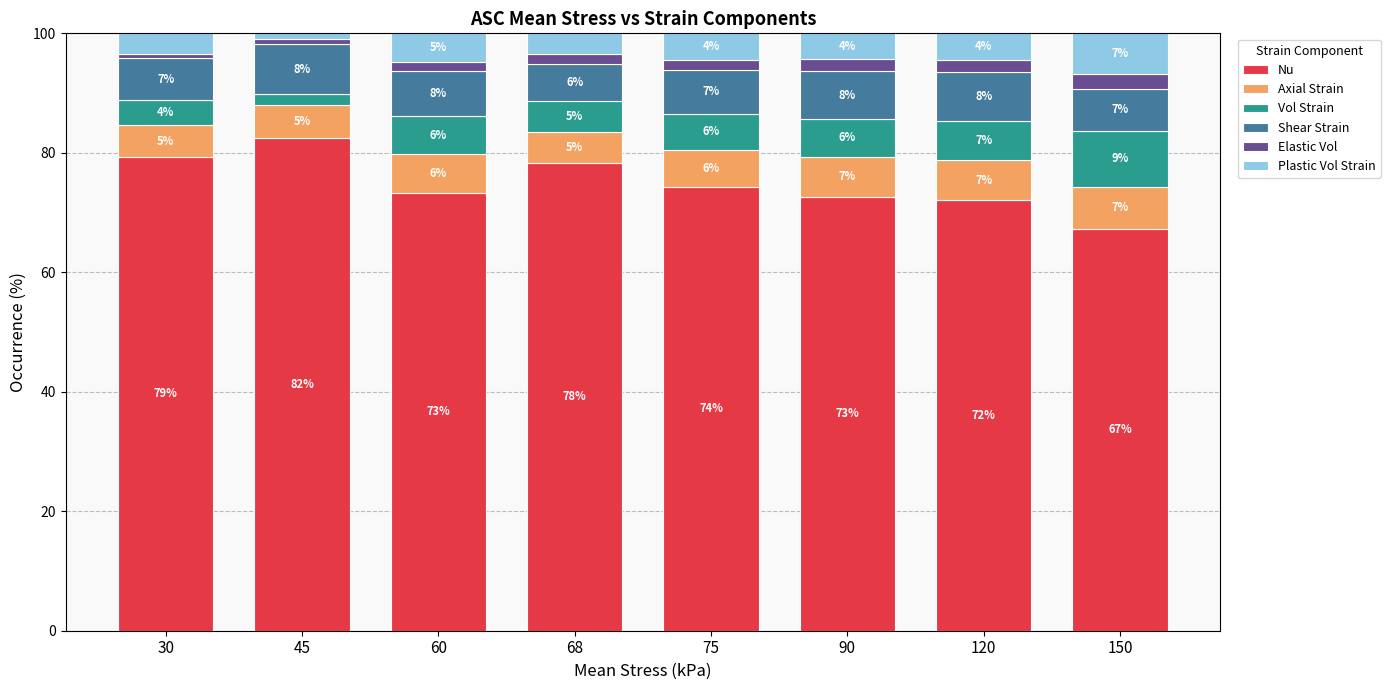

What is the total value across all series at 150?

100.0